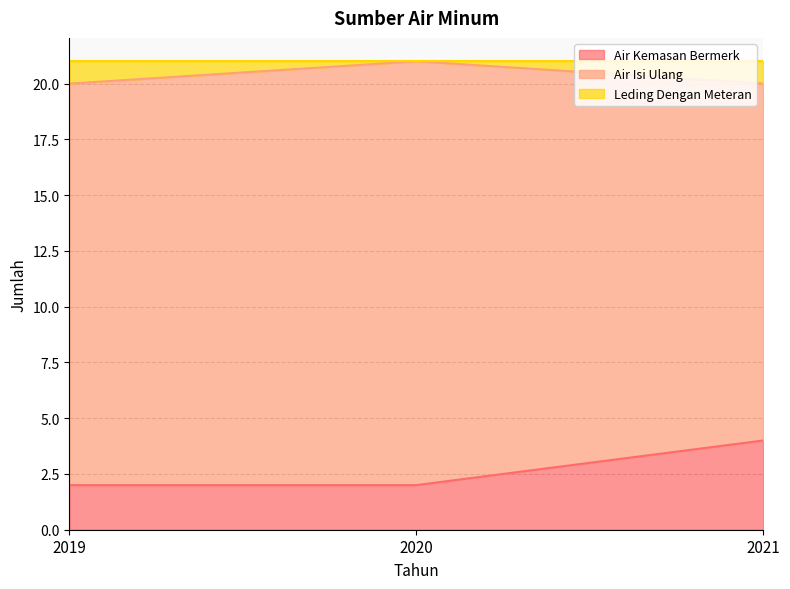

Reading left to right, what are the values for Air Kemasan Bermerk?

2	2	4